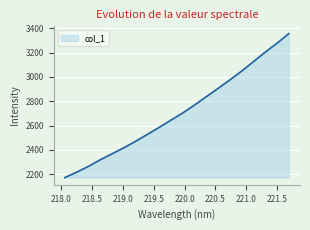

What is the smallest value displayed?

2171.4